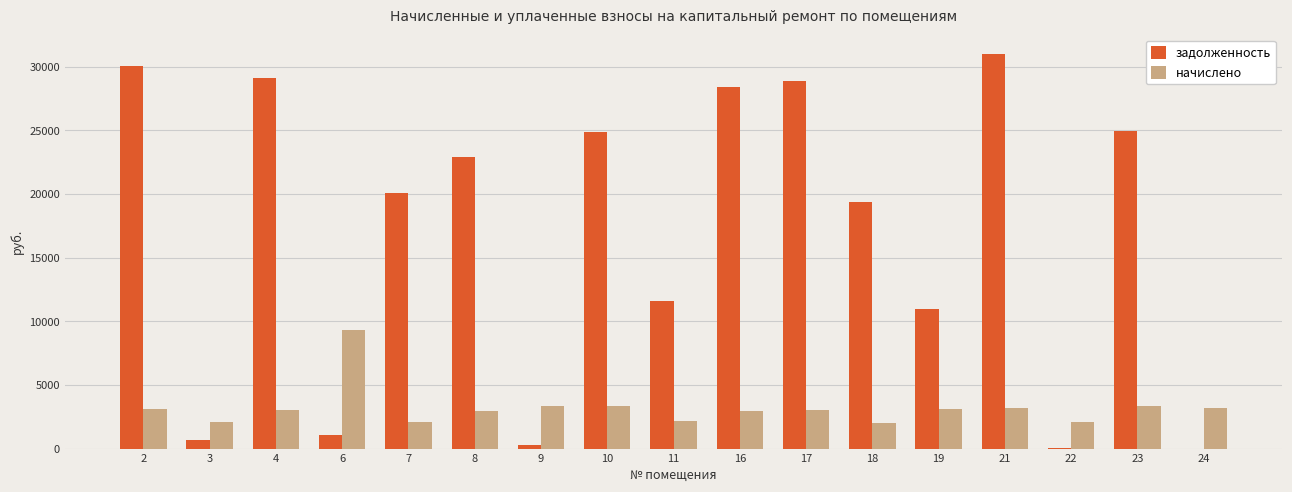

What is the maximum value shown in the chart?

30971.8